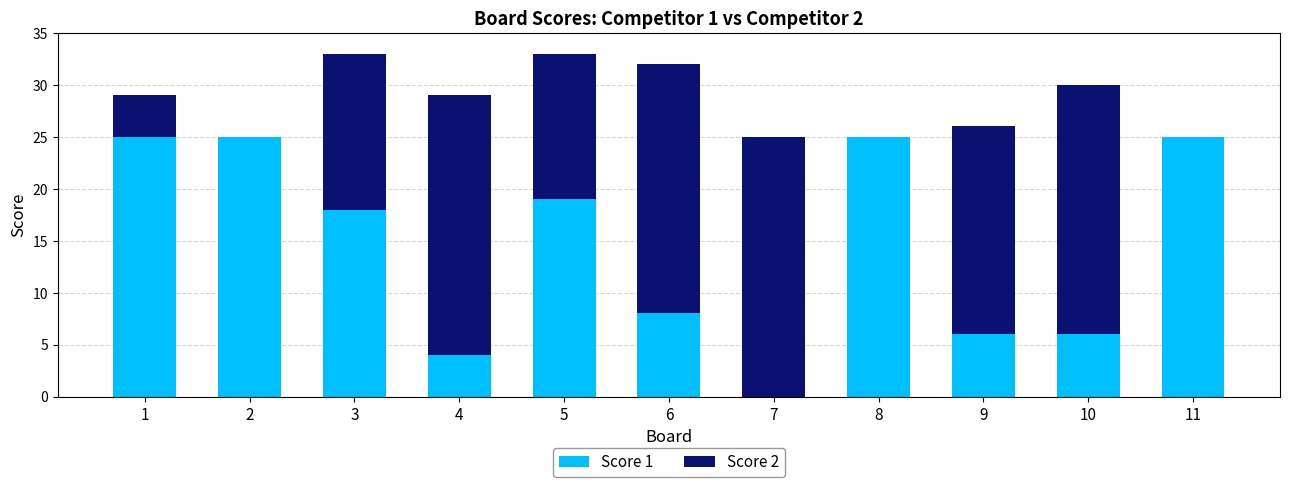

True or false: Score 1 has a value of 19 at 5.

True